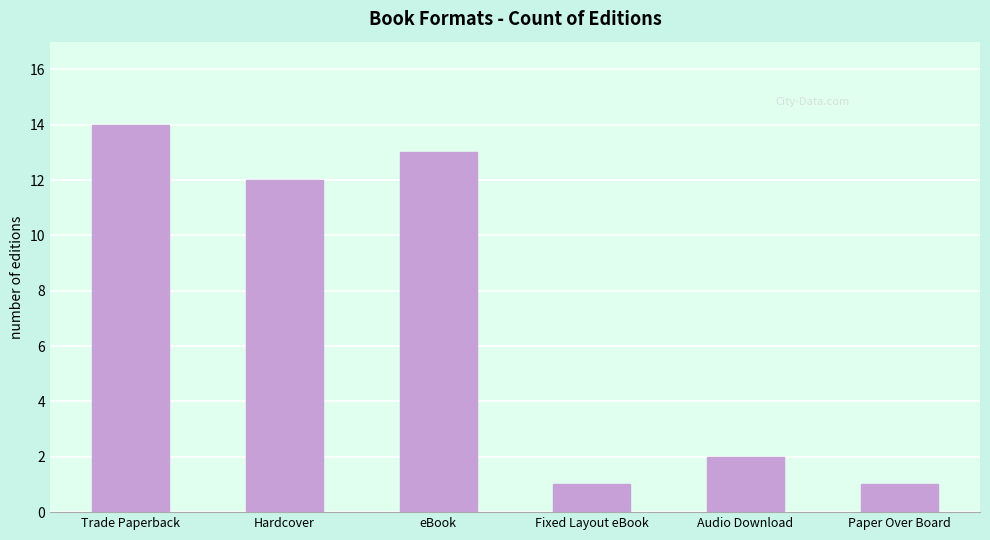

Count the number of categories in the chart.

6